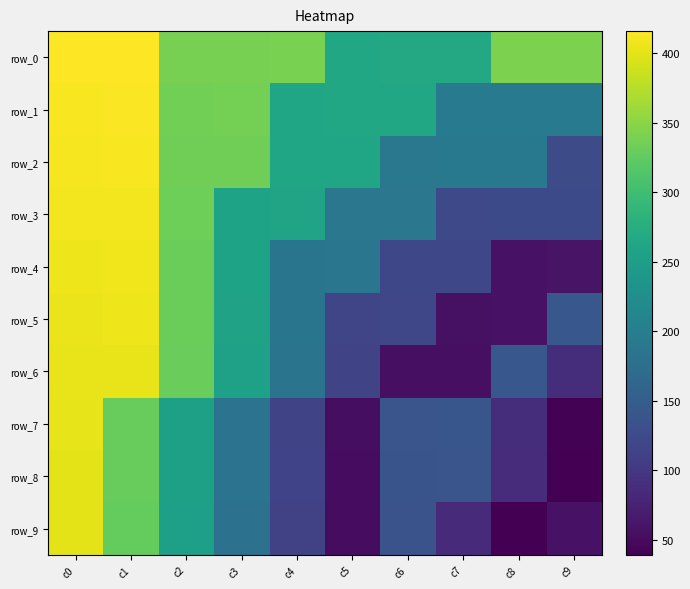

What is the sum of the row_3 values at c0 and c6?

598